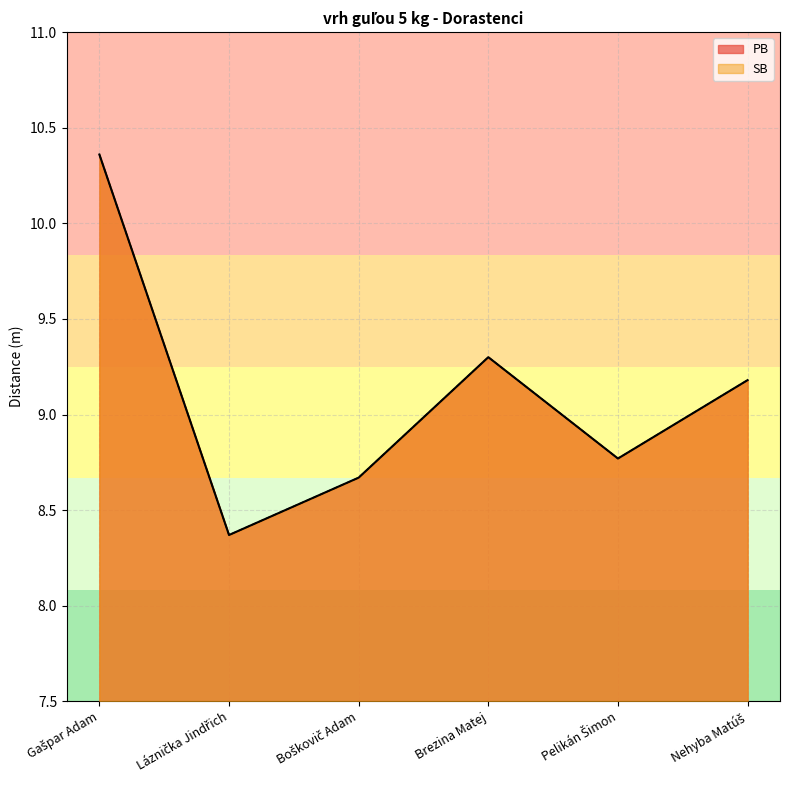

What is the sum of all SB values?

54.6